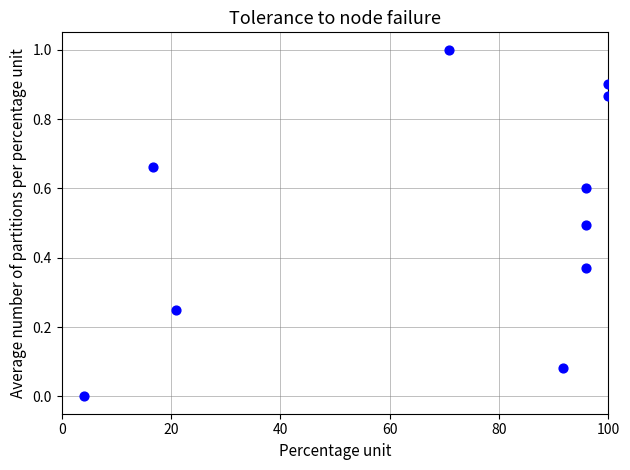

What is the range of X values (max minus min)?

95.8